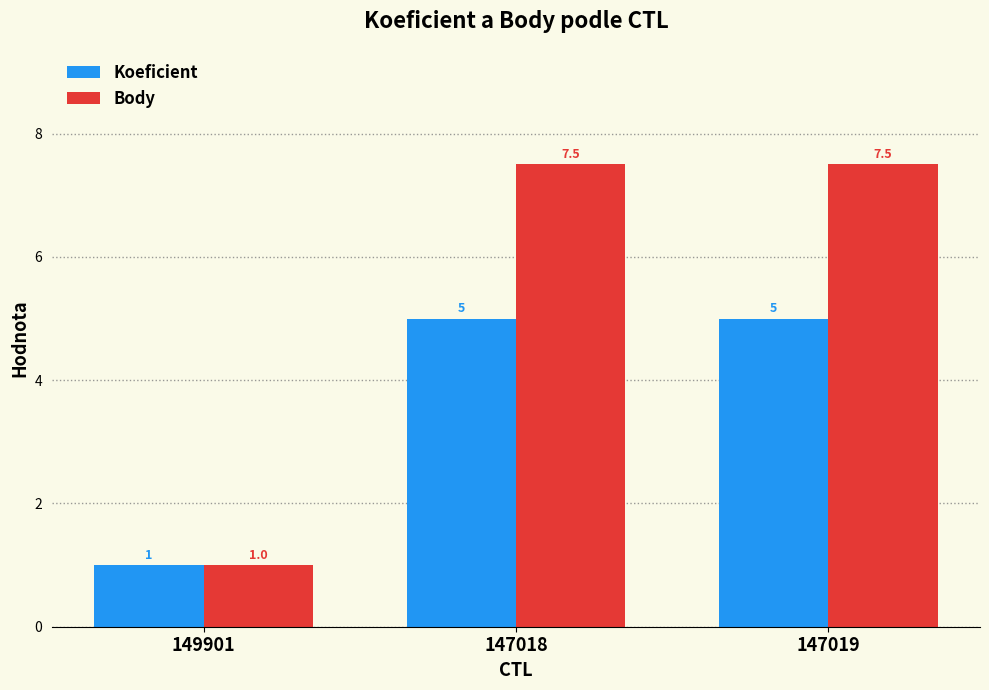

At which label is Koeficient closest to 3?

149901